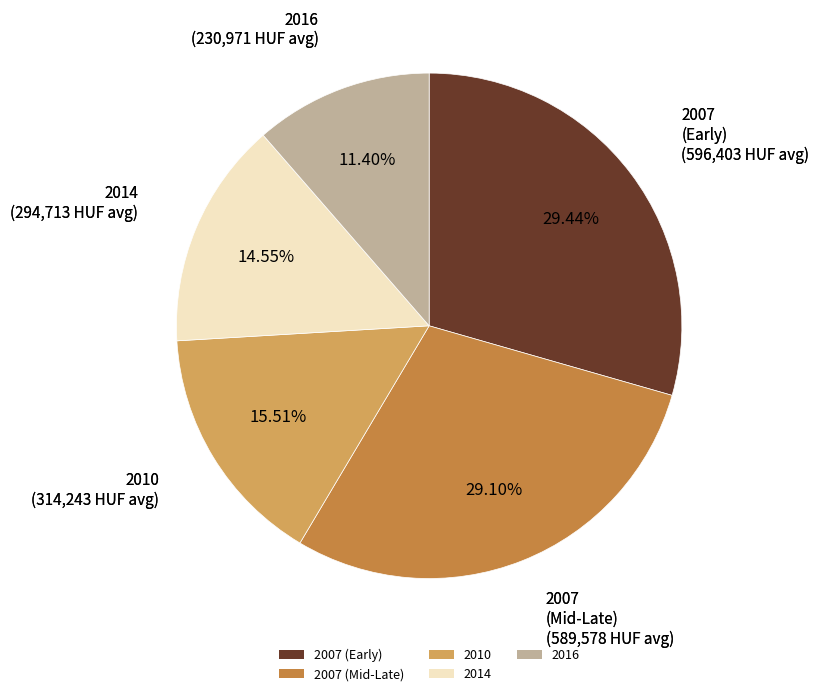

Is the sum of 2007 (Early) and 2010 greater than half?

No